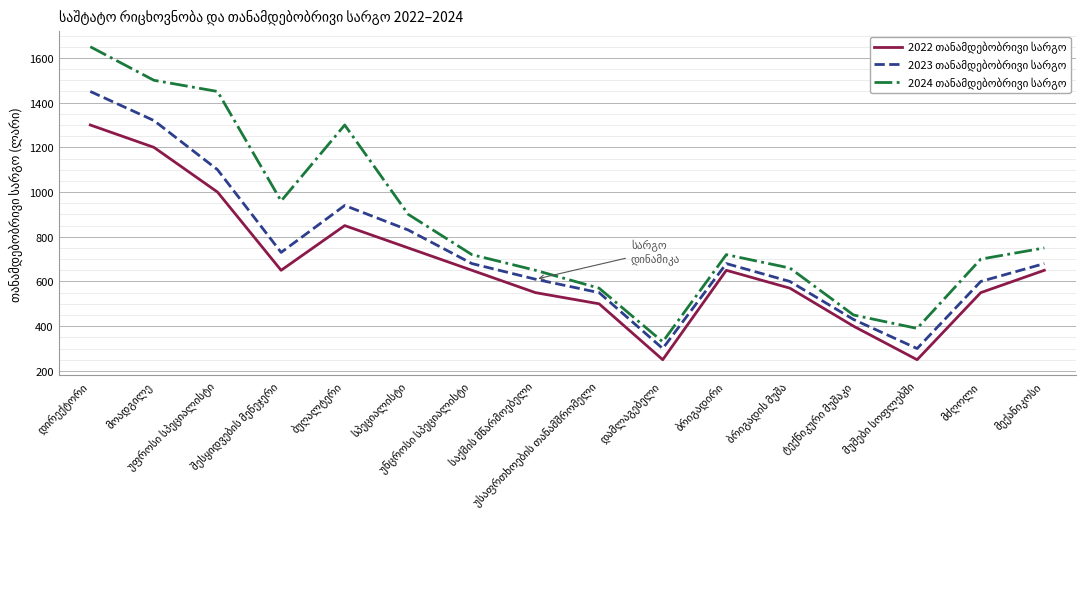

What is the smallest value displayed?

250